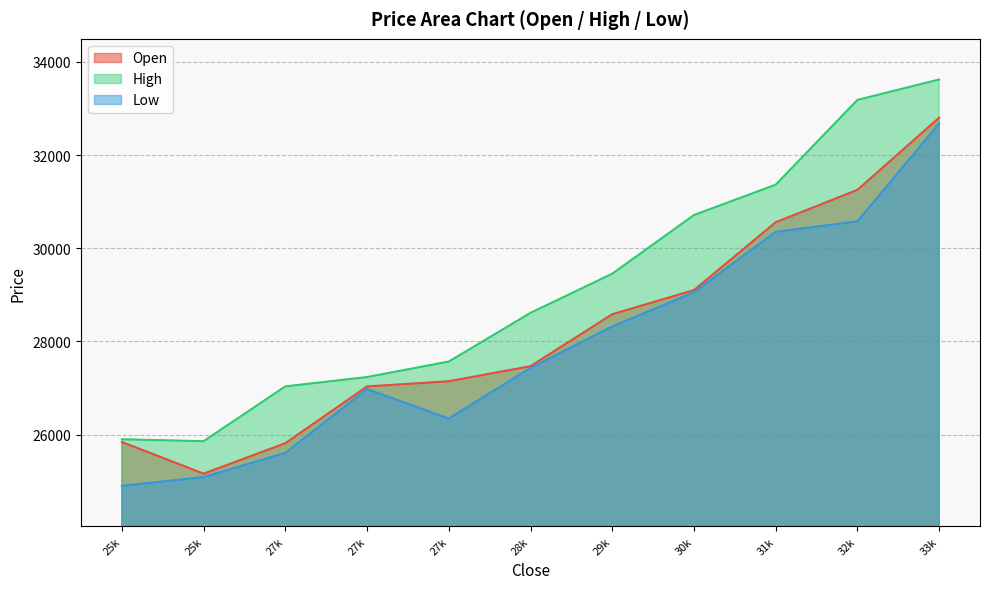

What is the highest value of the Open series?

32801.9